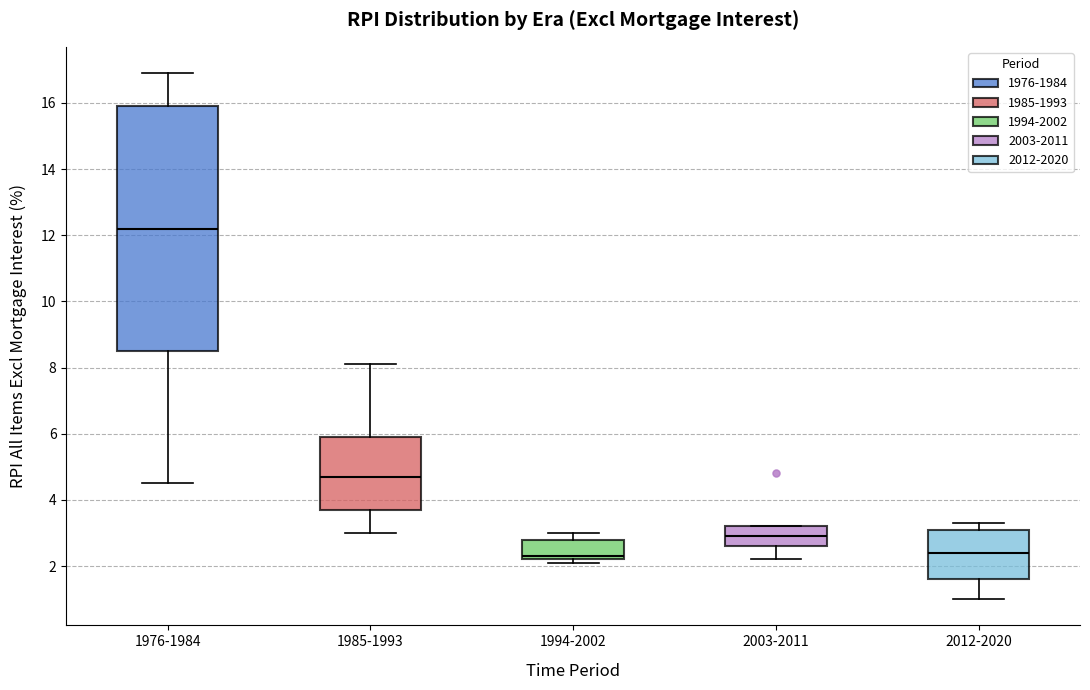

Where does the lower whisker of the box for 2012-2020 end on the y-axis? The values are not printed on the chart, so give them approximately, as read against the axis.

1.0